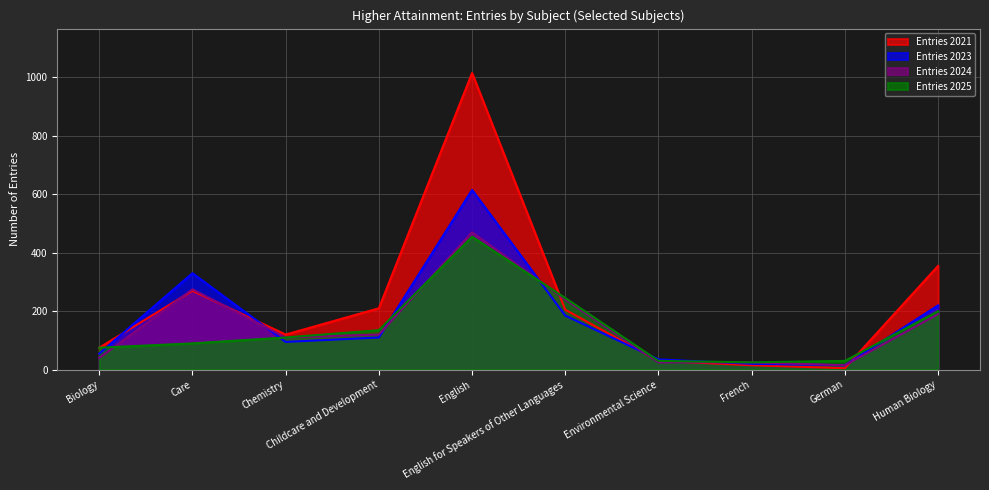

How many interior local peaks does the Entries 2021 series have?

2